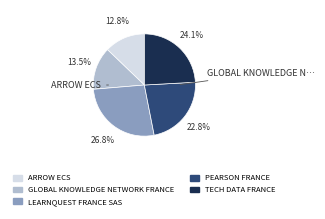

Is it true that TECH DATA FRANCE is 24% of the pie?

True